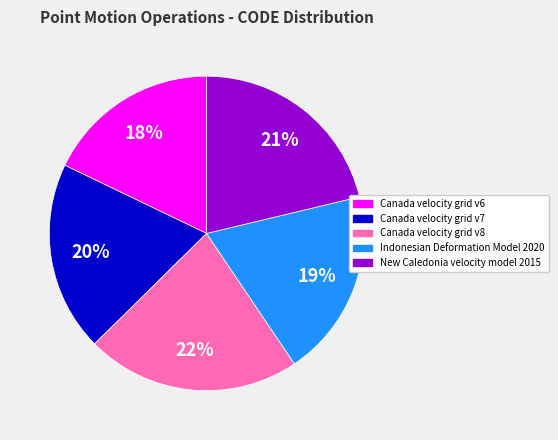

Is the sum of Canada velocity grid v7 and New Caledonia velocity model 2015 greater than half?

No